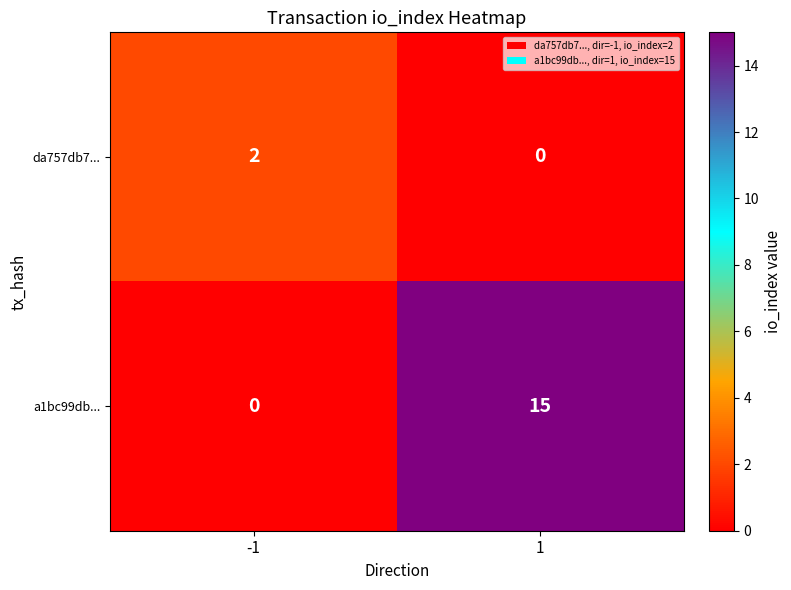

True or false: da757db7... has a value of -1 at 1.

False